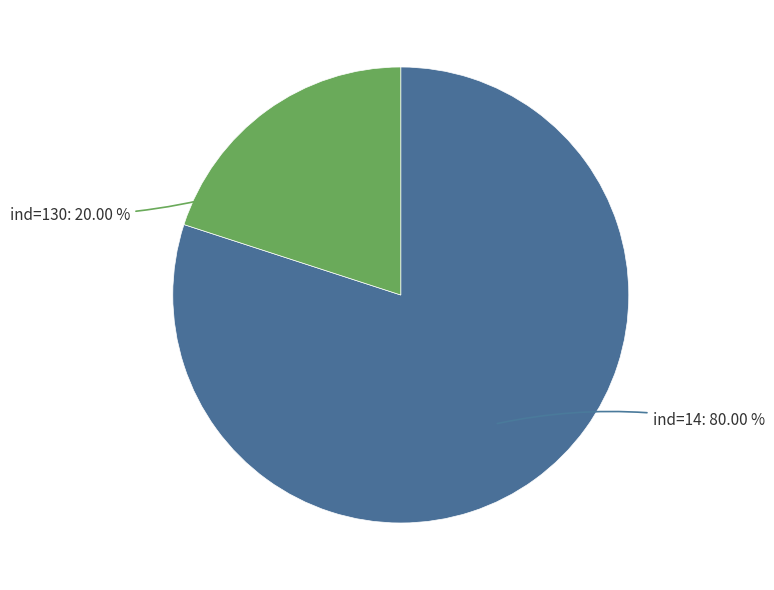

Is there a majority slice in this chart?

Yes